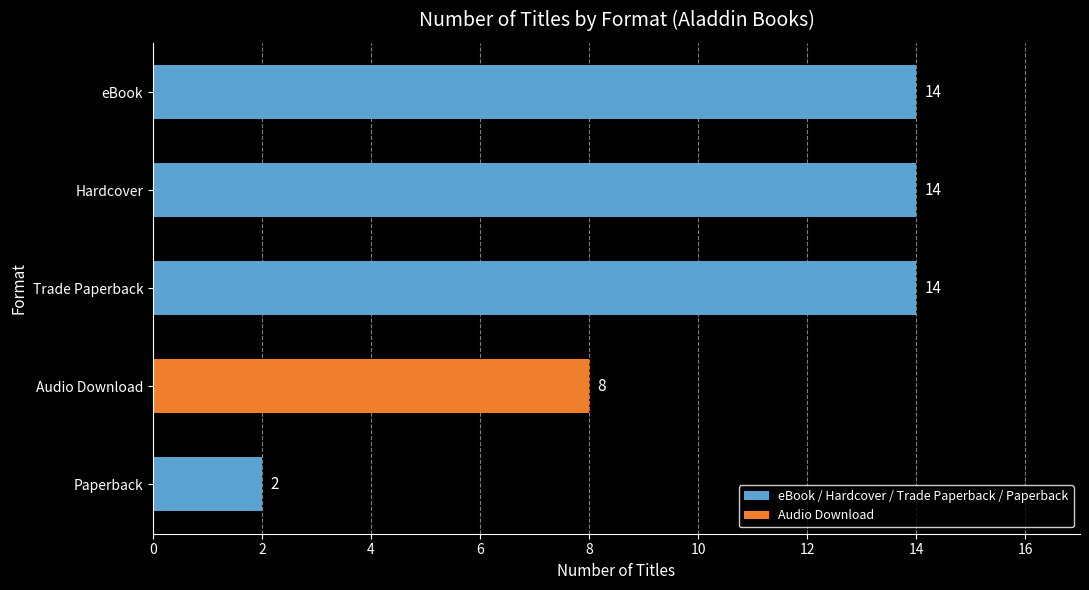

Reading top to bottom, list all the values displayed in this chart.

eBook=14	Hardcover=14	Trade Paperback=14	Audio Download=8	Paperback=2